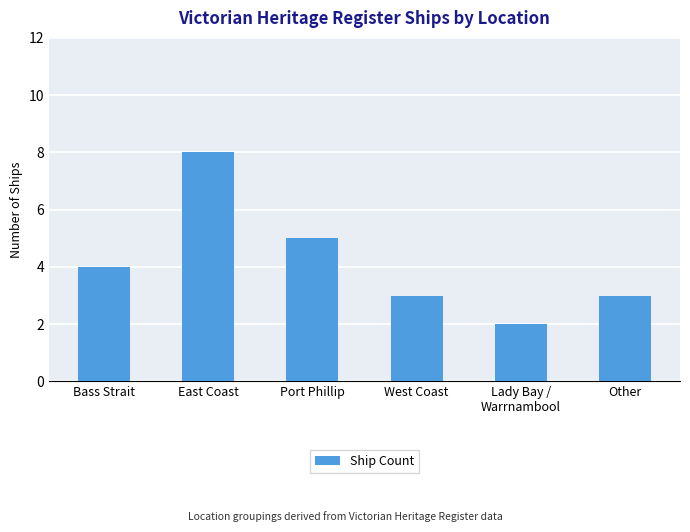

What is the sum of all values?

25